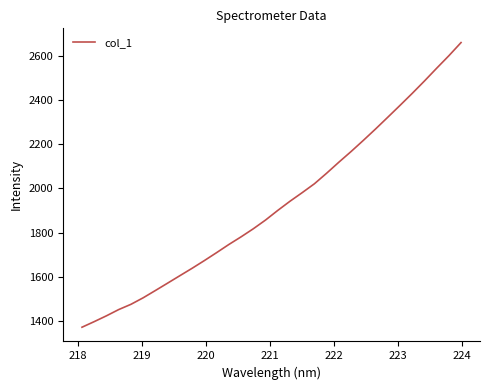

Reading left to right, list all the values displayed in this chart.

1373.1	1398.4	1424.7	1452.8	1476.5	1506.0	1539.0	1572.4	1605.9	1639.4	1674.1	1710.0	1746.7	1781.3	1817.7	1857.1	1900.6	1942.1	1981.0	2021.1	2068.8	2118.6	2166.8	2216.9	2268.4	2321.4	2374.9	2429.1	2485.0	2542.7	2599.2	2658.8